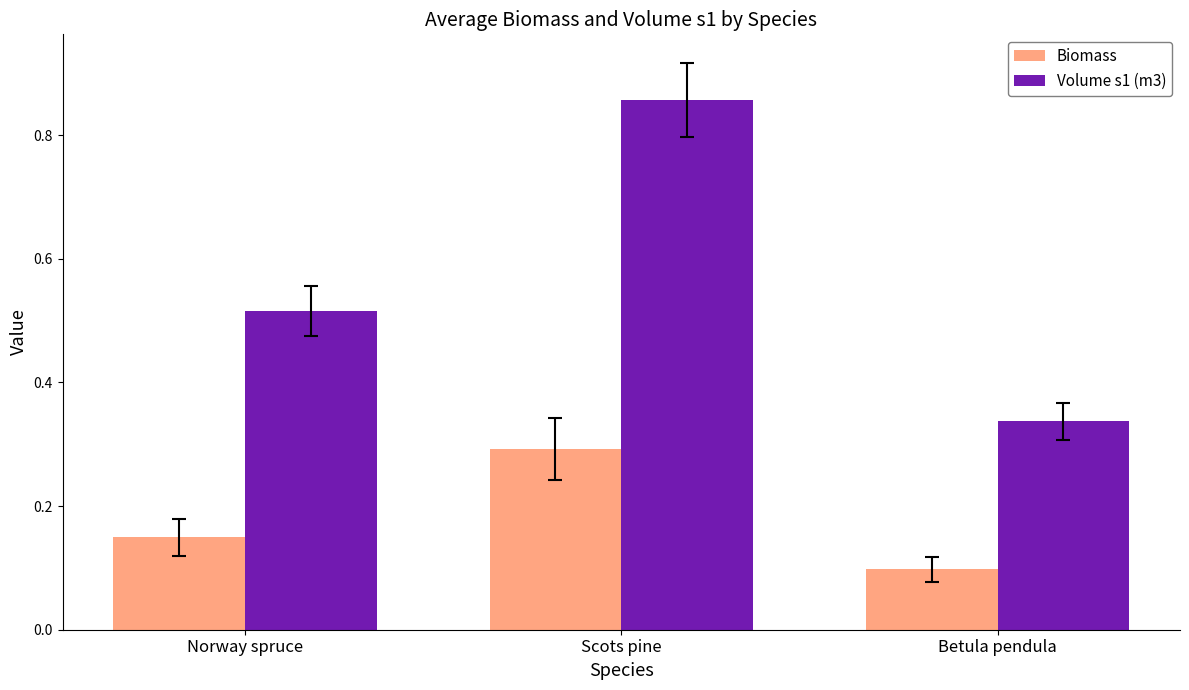

Does the chart contain stacked bars?

No